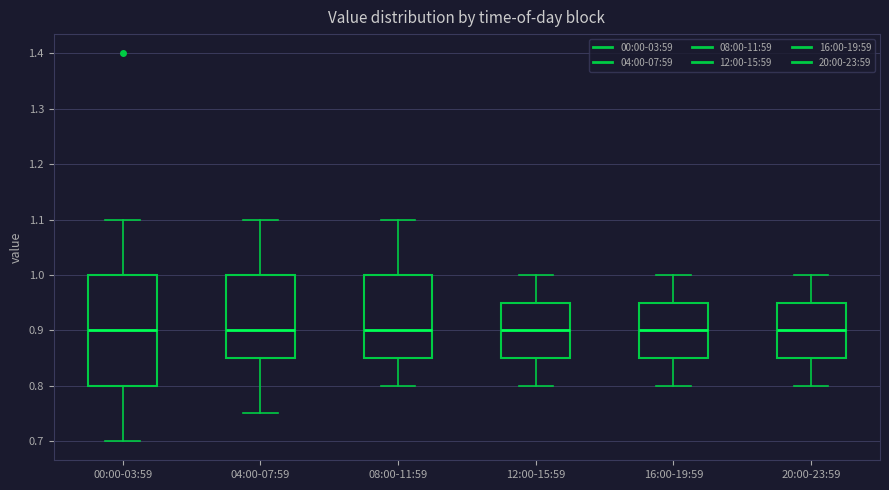

Comparing the boxes themselves (not the whiskers), which one is the tallest?

00:00-03:59